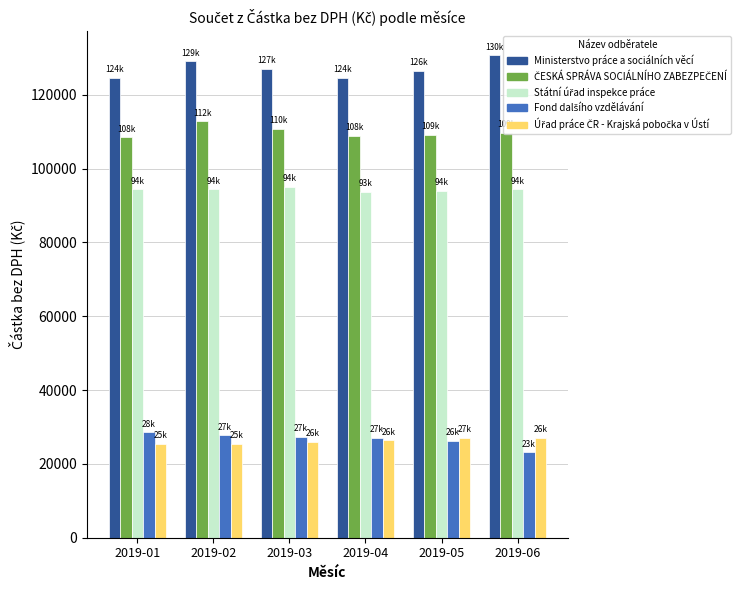

Which series has the largest total across all categories?

Ministerstvo práce a sociálních věcí